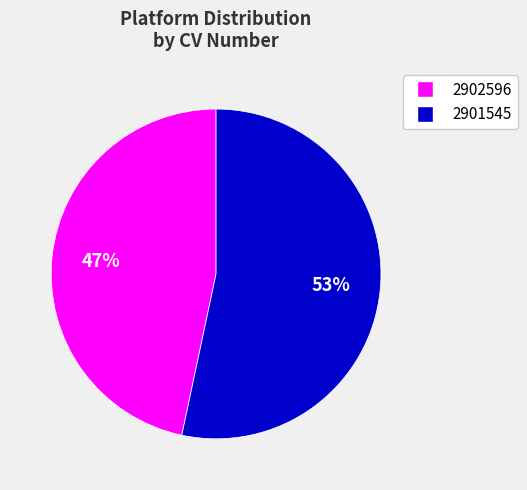

How many slices are in this pie chart?

2